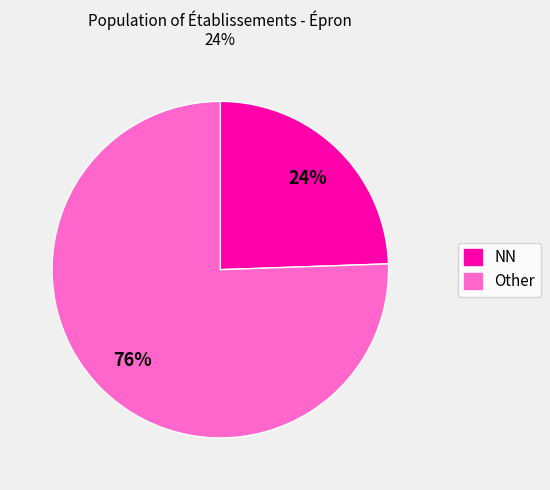

To the nearest percent, what portion does Other represent?

76%